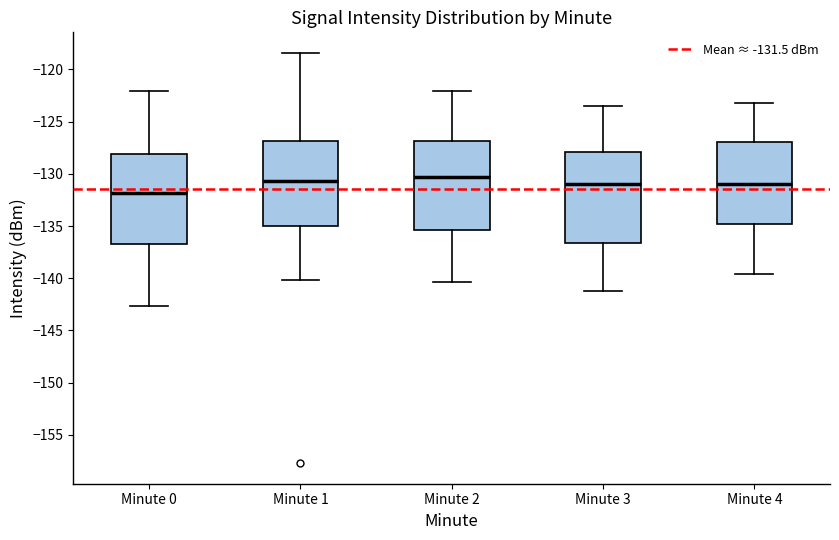

Where does the lower whisker of the box for Minute 1 end on the y-axis? The values are not printed on the chart, so give them approximately, as read against the axis.

-140.0